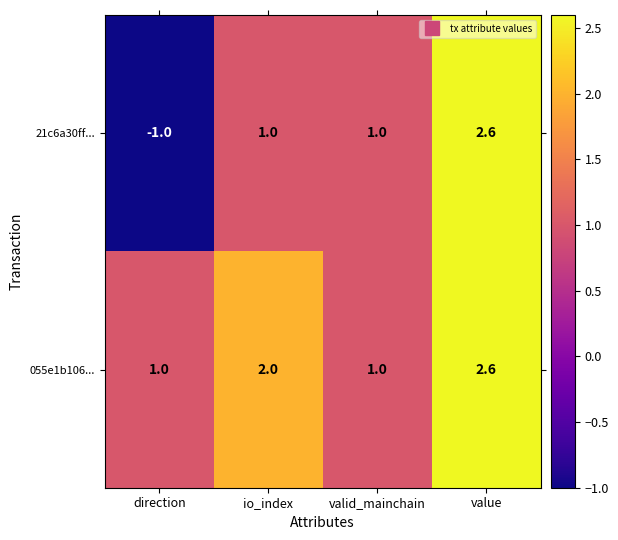

How many data points does each series have?

4